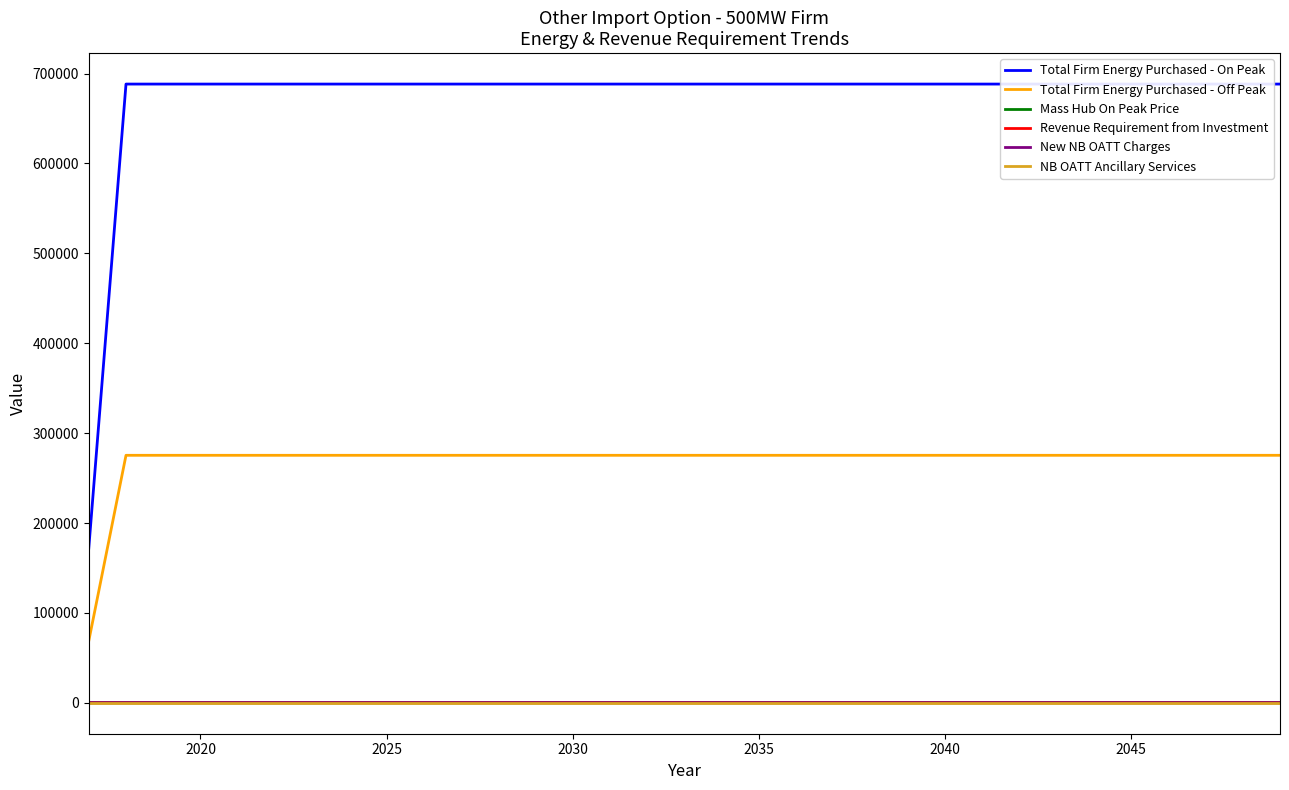

What is the sum of all Mass Hub On Peak Price values?

3081.4